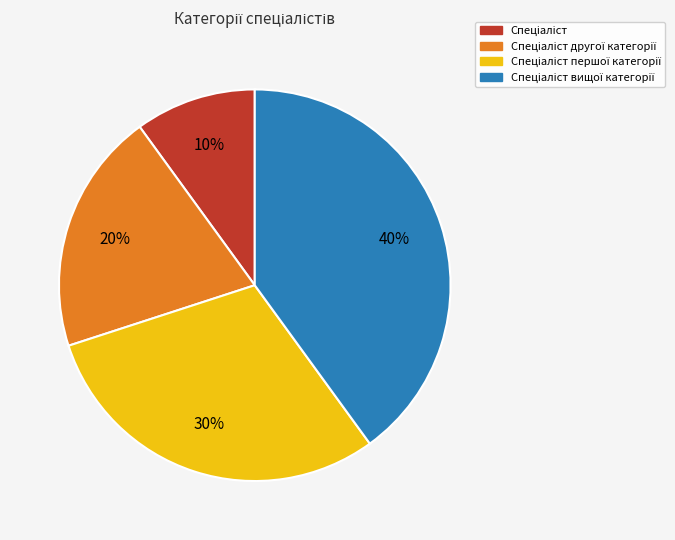

To the nearest percent, what is the difference between the largest and smallest slice percentages?

30%